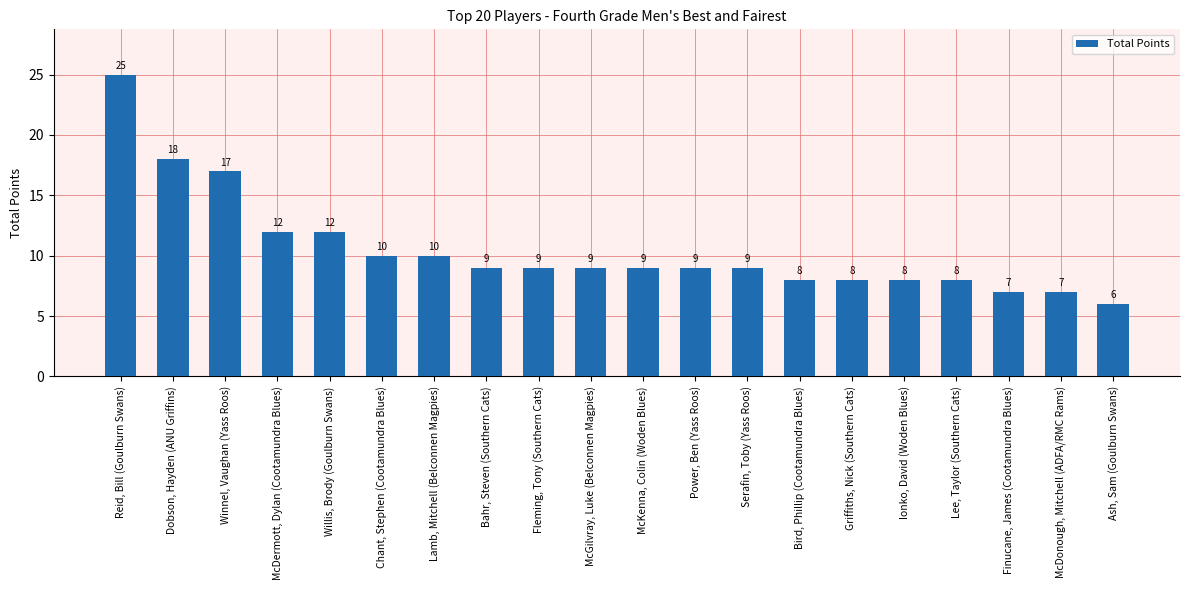

Count the number of categories in the chart.

20